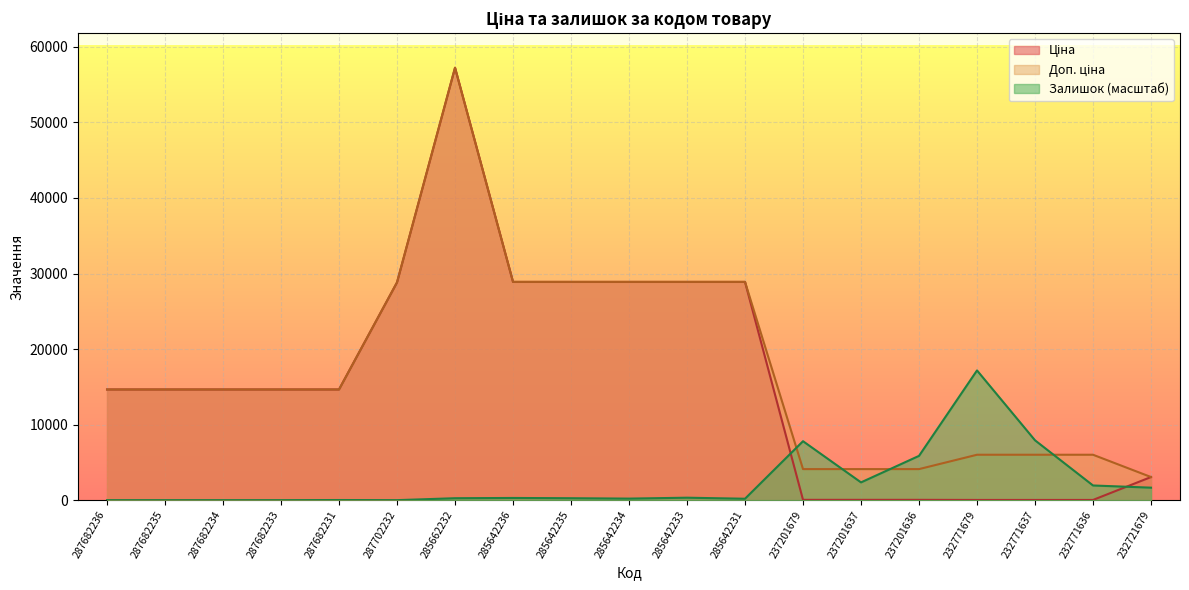

What value does the Ціна series have at 285662232?

57235.5